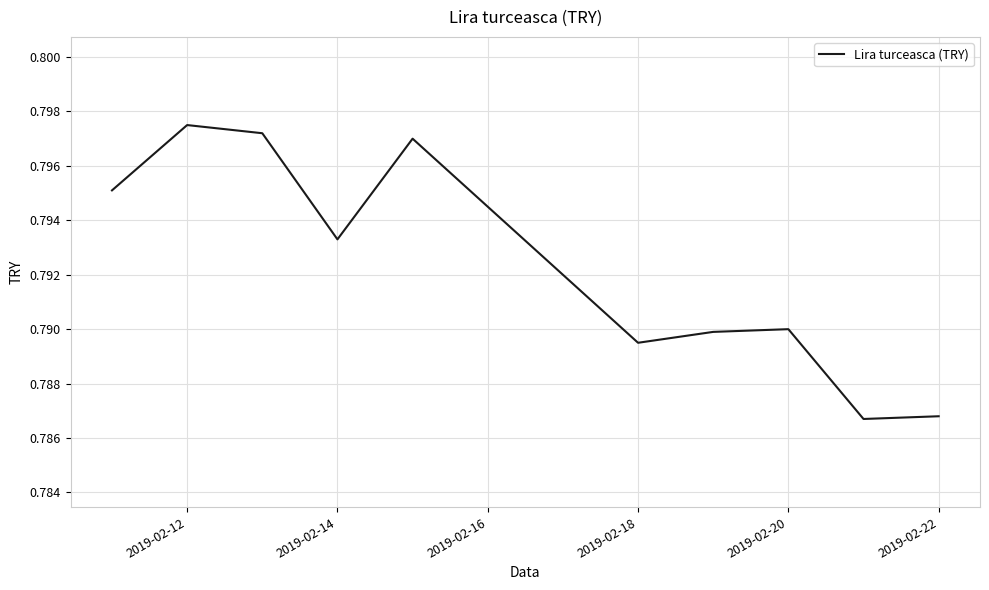

The value at 2019-02-12 is 0.3. True or false?

False